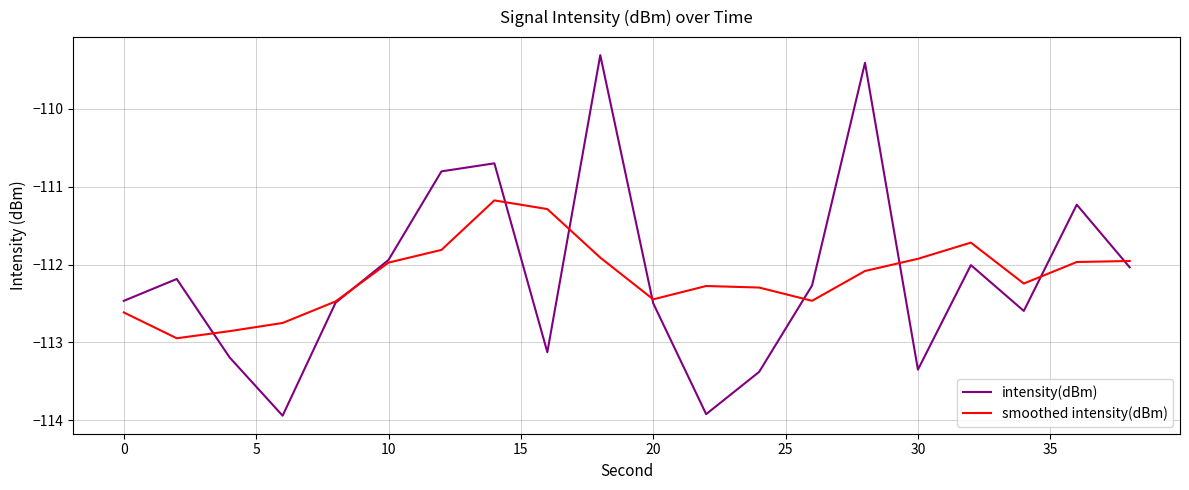

After their last crossing, which series has the higher values: smoothed intensity(dBm) or intensity(dBm)?

smoothed intensity(dBm)